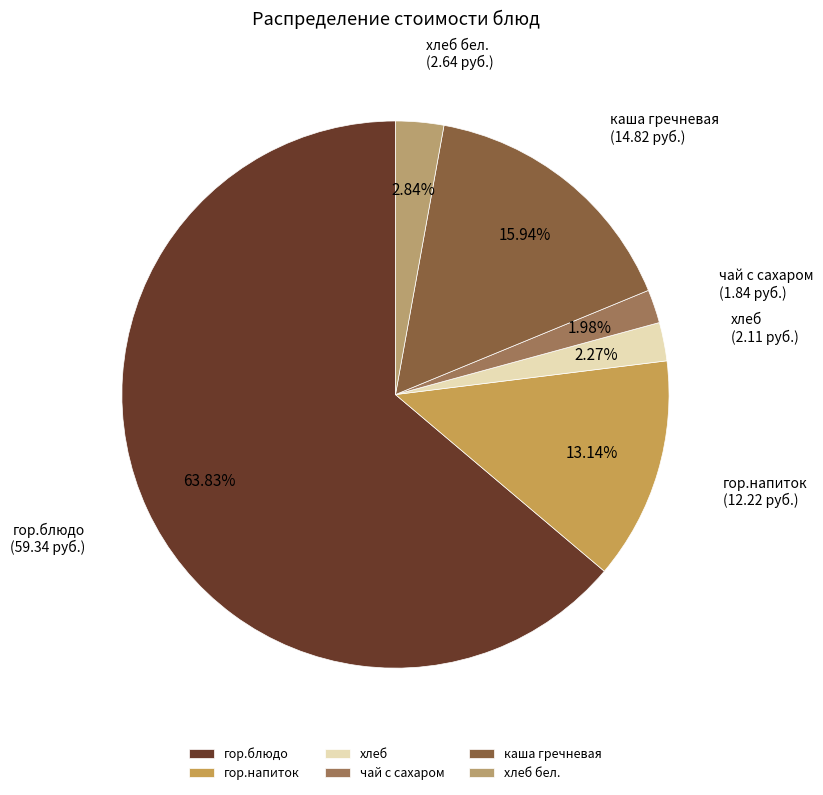

Between хлеб бел. and гор.напиток, which is larger?

гор.напиток